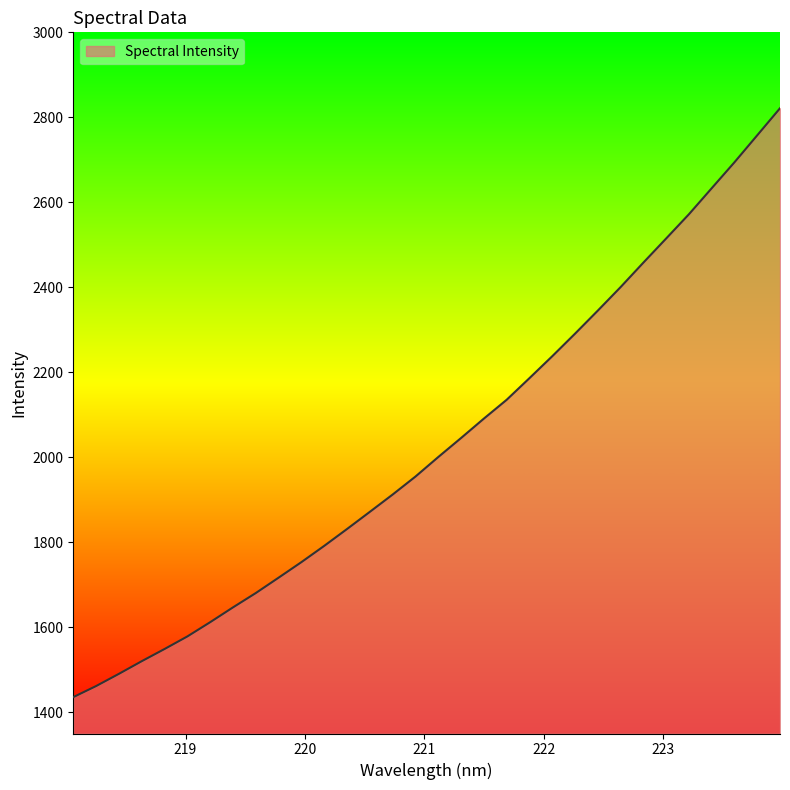

Reading left to right, extract all data points from this chart.

1435.6	1461.7	1490.4	1520.2	1548.9	1578.5	1612.0	1646.8	1680.6	1716.8	1753.4	1791.6	1831.3	1871.7	1912.4	1954.7	2000.6	2045.4	2091.0	2135.3	2186.2	2237.8	2290.9	2345.2	2400.5	2458.1	2514.8	2571.9	2633.1	2694.2	2757.7	2821.4